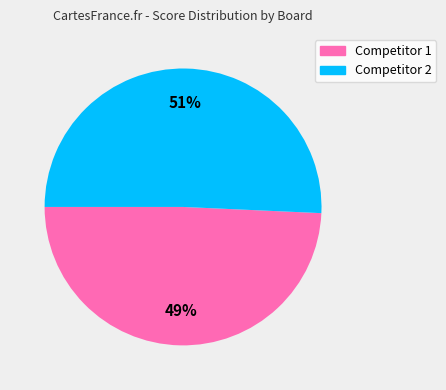

To the nearest percent, what is the average slice percentage?

50%